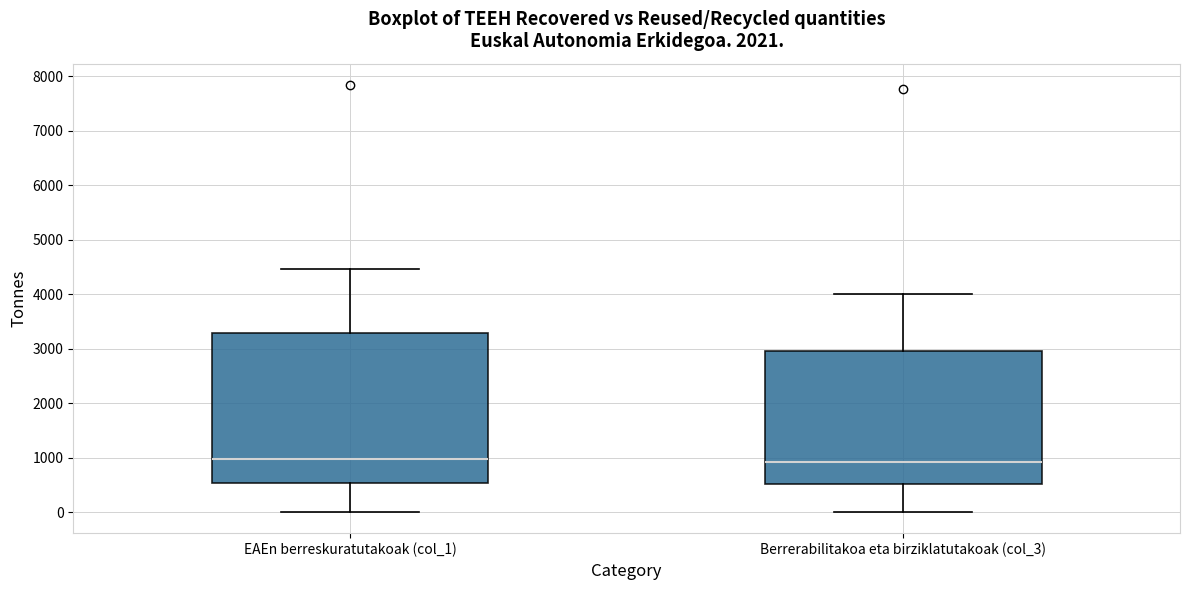

Reading left to right, transcribe this box plot: for each box, give where its median line is, the range the box spans, and where its two whiskers end, as read against the y-axis. The values are not printed on the chart, so give them approximately, as read against the axis.

EAEn berreskuratutakoak (col_1): median 1000, box 500 to 3300, whiskers 0 to 4500
Berrerabilitakoa eta birziklatutakoak (col_3): median 900, box 500 to 3000, whiskers 0 to 4000